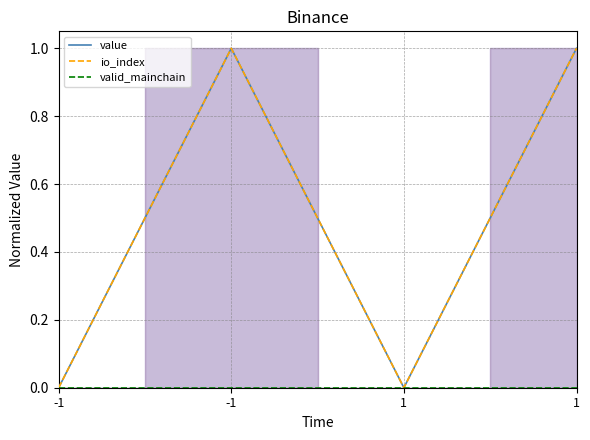

What is the difference between the maximum and minimum values in the io_index series?

1